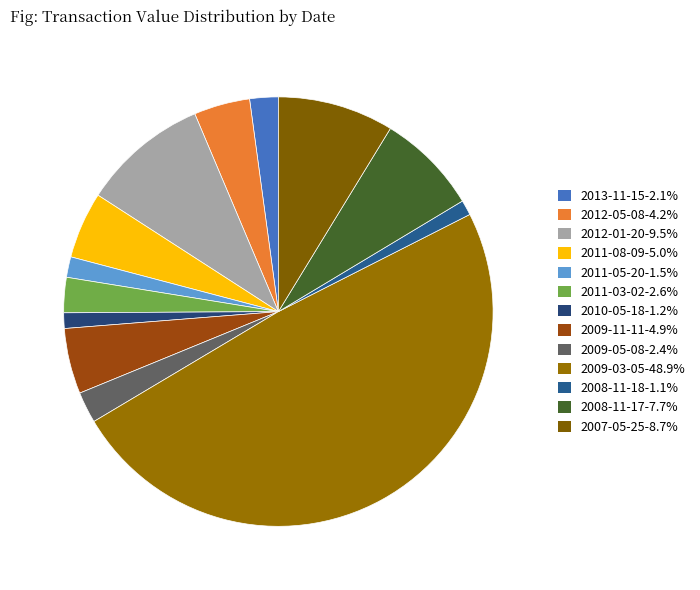

Count the number of slices in the pie.

13